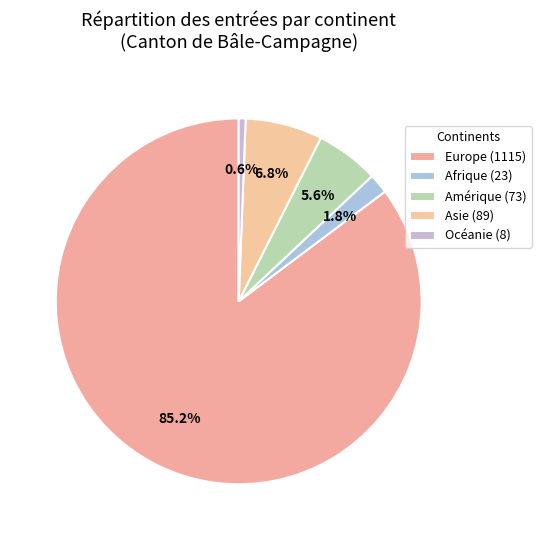

Which category has the smallest portion of the pie?

Océanie